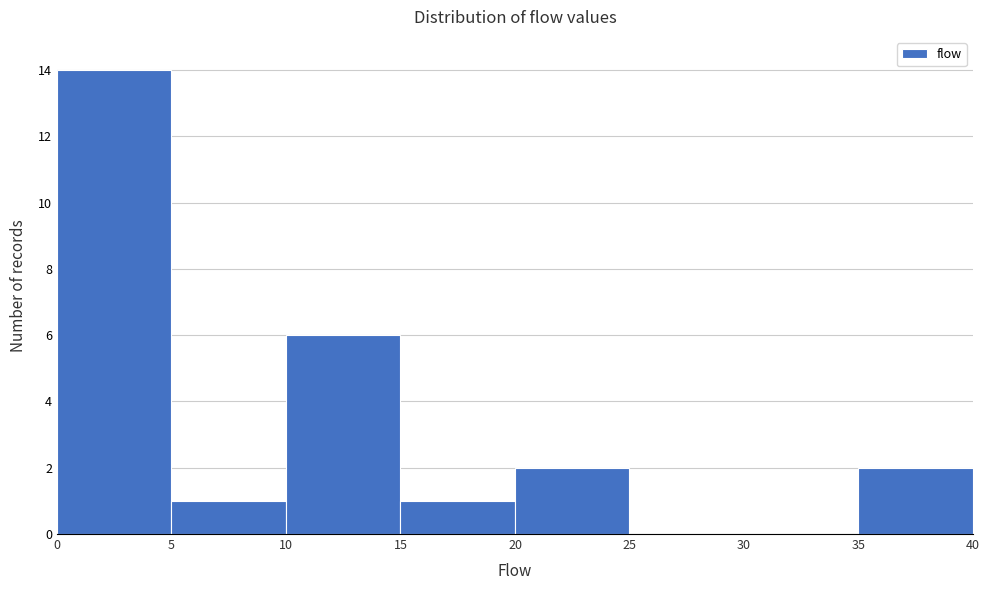

Which range on the x-axis has the tallest bar?

0 to 5